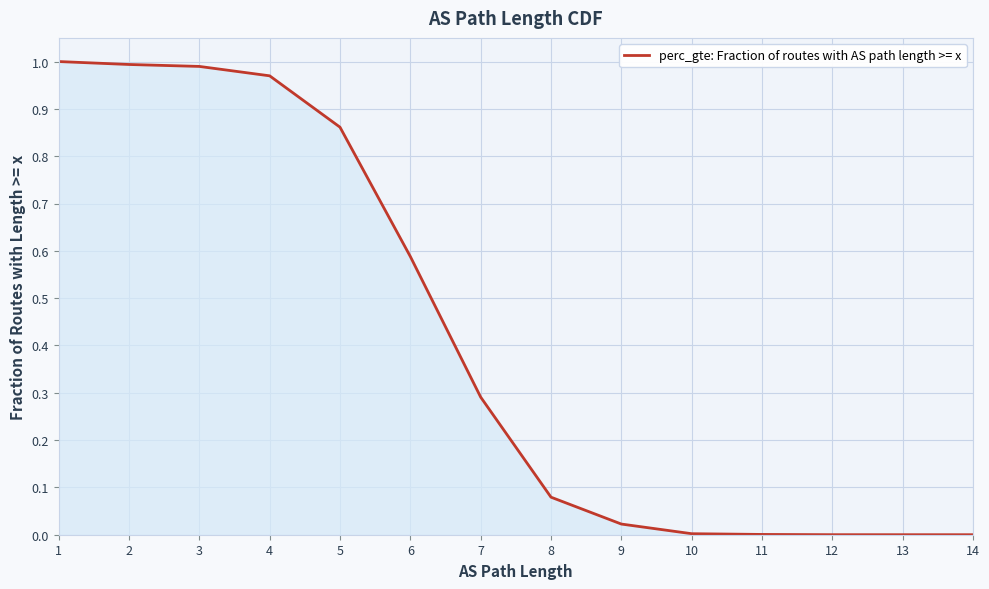

Reading left to right, extract all data points from this chart.

1.0	1.0	1.0	1.0	0.9	0.6	0.3	0.1	0.0	0.0	0.0	0.0	0.0	0.0